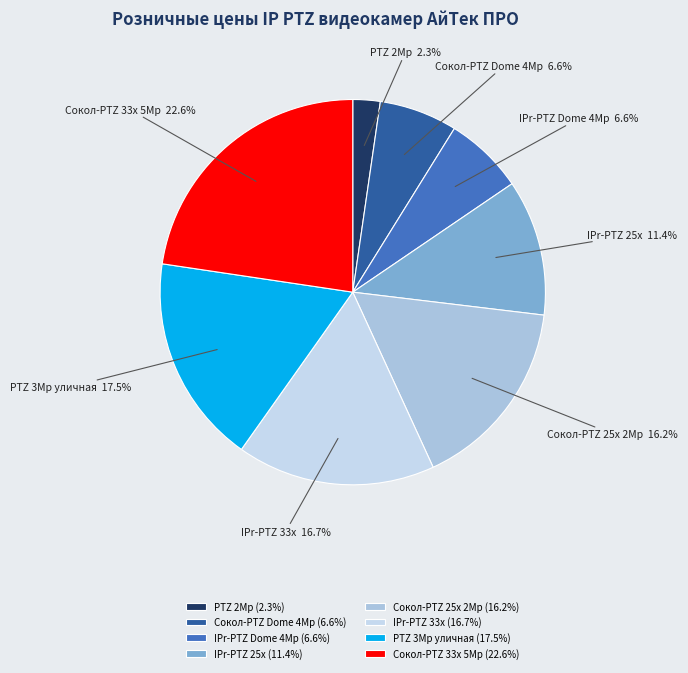

Does PTZ 2Mp represent more than half of the total?

No